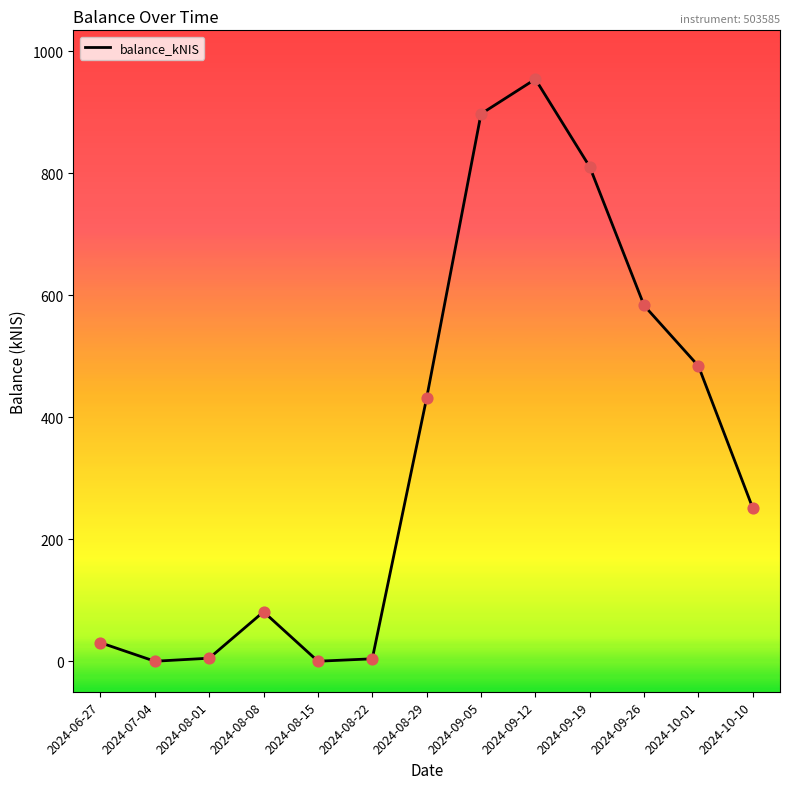

Approximately how many times larger is the value at 2024-08-29 compared to 2024-08-22?

108.1